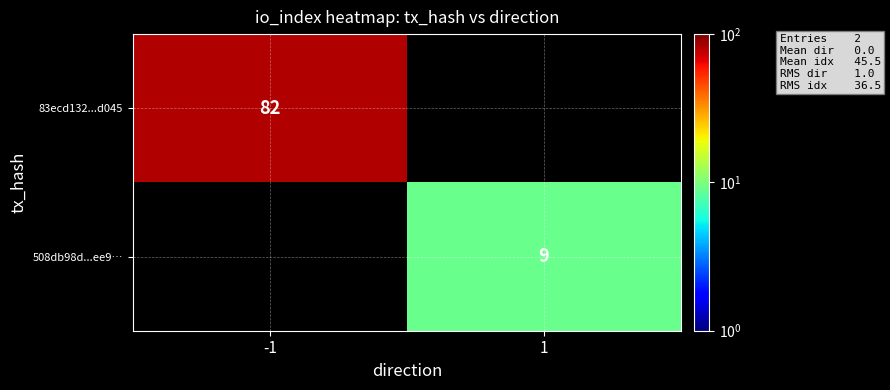

True or false: 83ecd132...d045 has a value of 17 at -1.

False